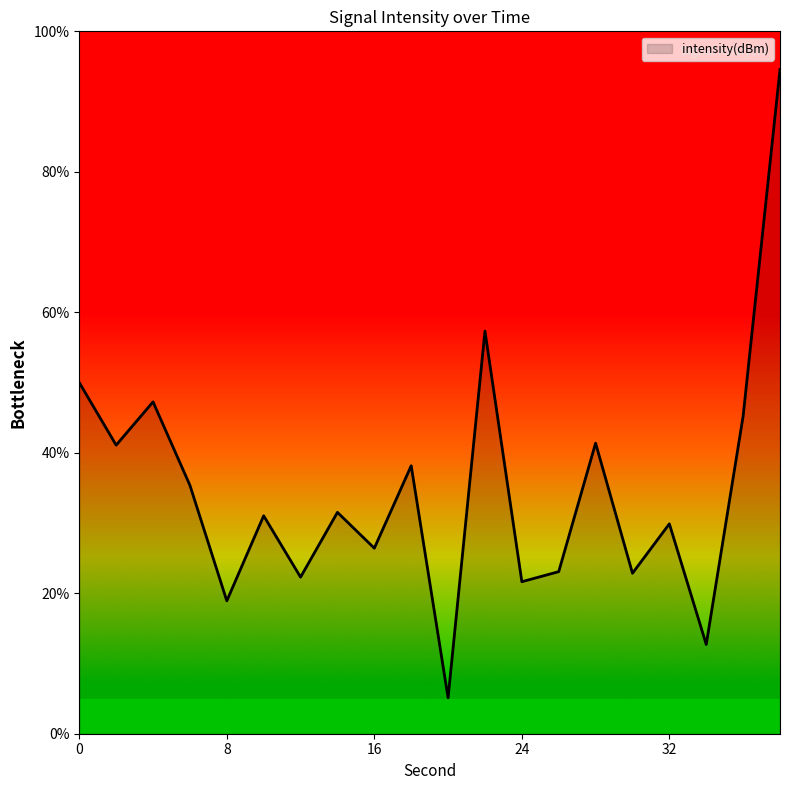

What is the sum of all values?

695.7